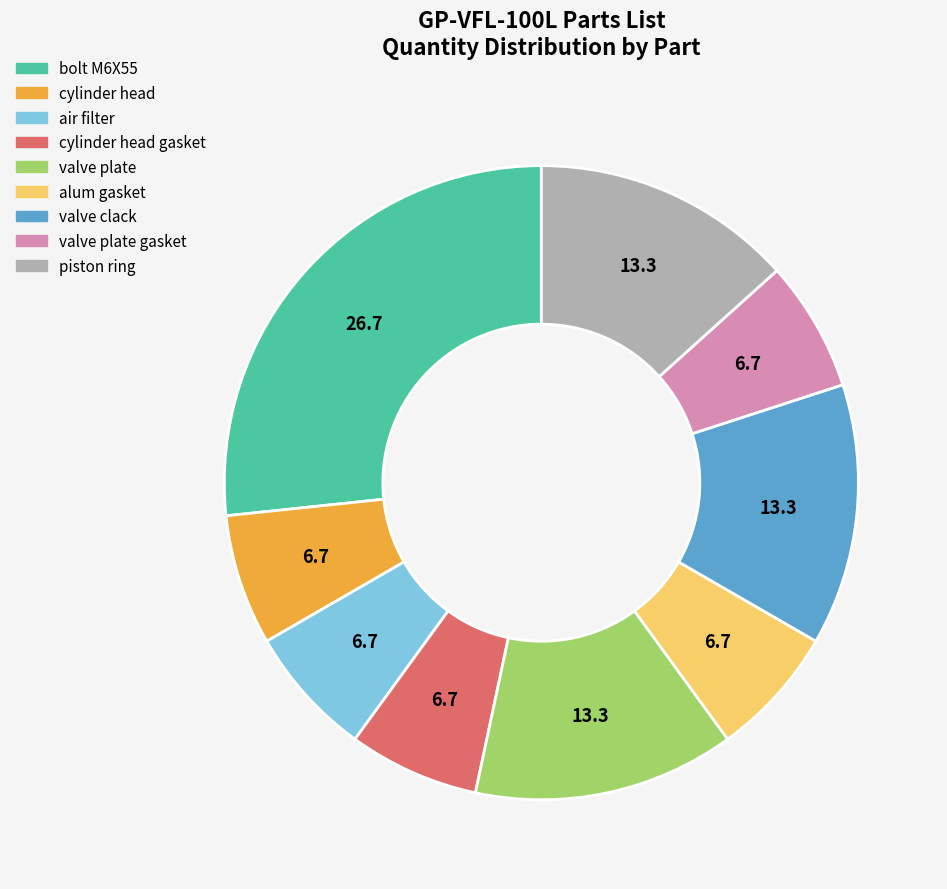

How many segments does this pie chart have?

9